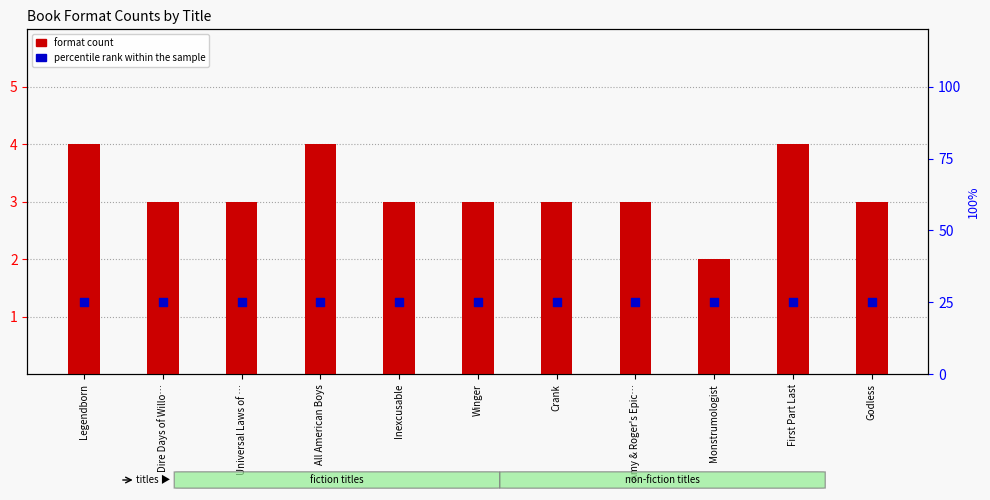

Which series reaches the minimum Y coordinate?

format count